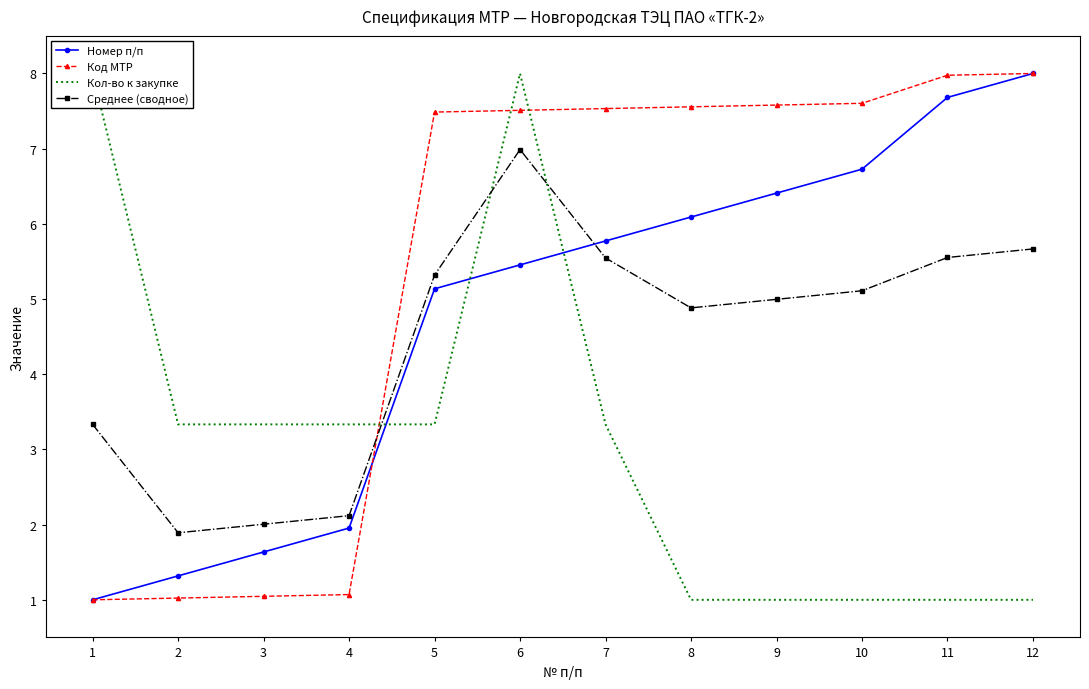

Where is Кол-во к закупке nearest to the value 4?

2